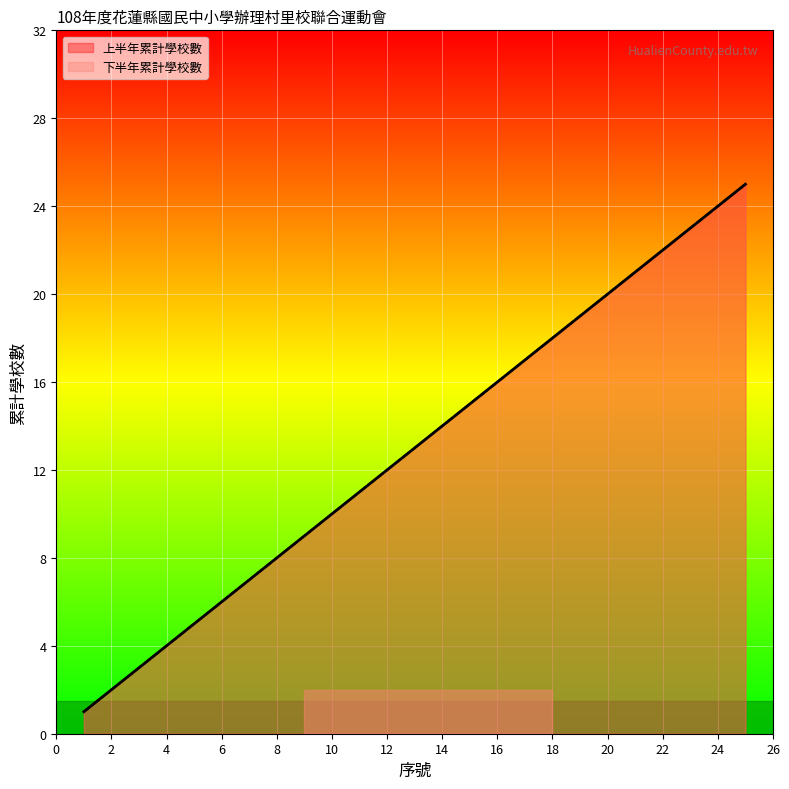

What is the highest value of the 下半年累計學校數 series?

25